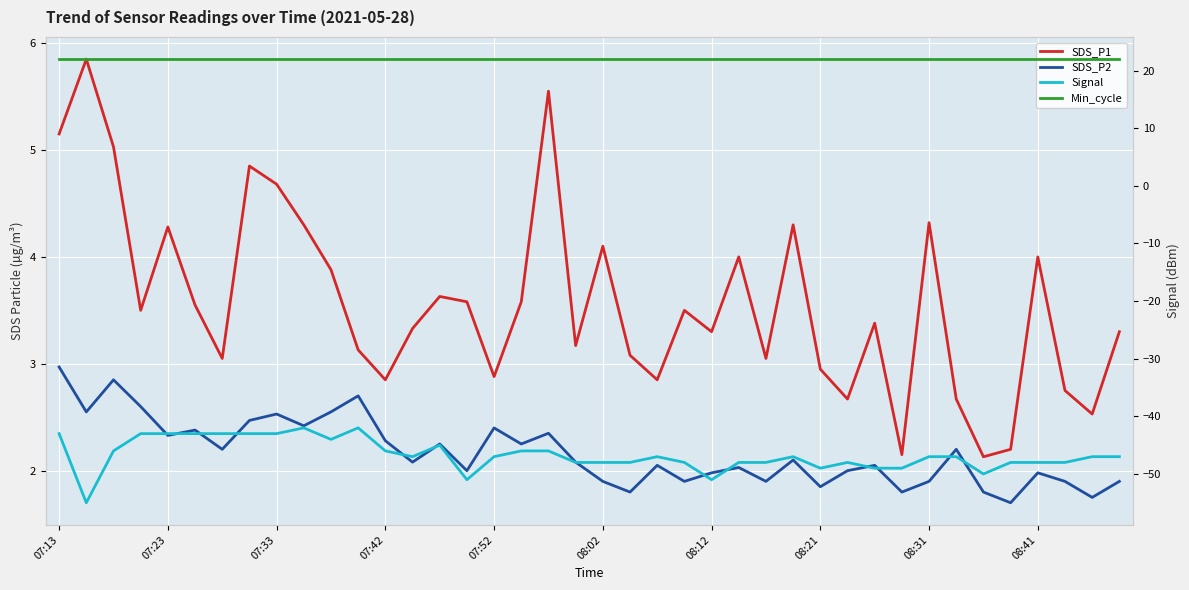

At 27, list the series in order from largest to smallest.

Min_cycle, SDS_P1, SDS_P2, Signal